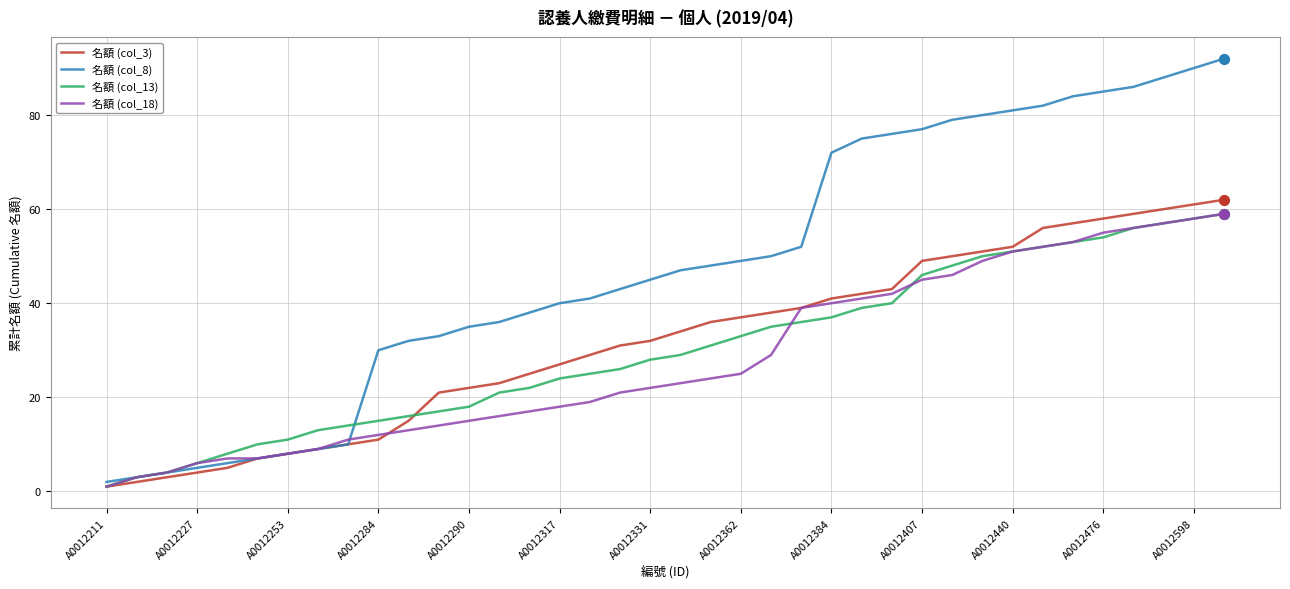

What is the greatest value displayed?

92